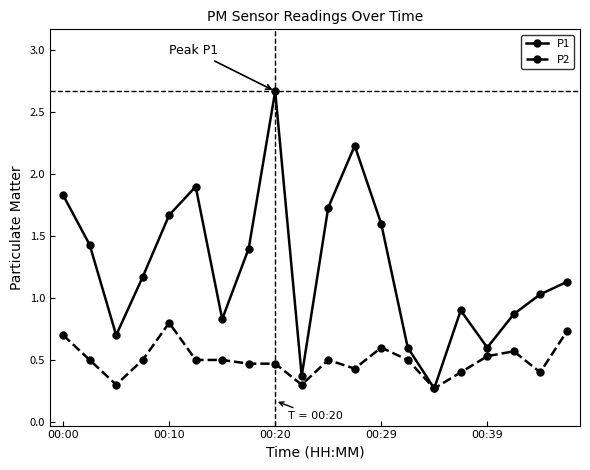

True or false: P1 has more than 1 interior local peaks.

True